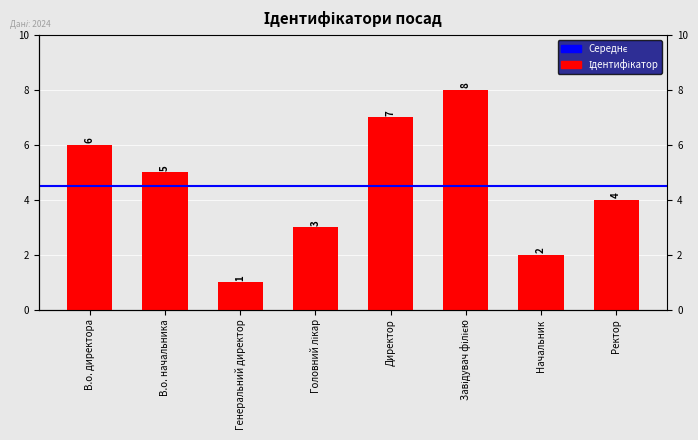

Where is the data nearest to the value 4?

Ректор